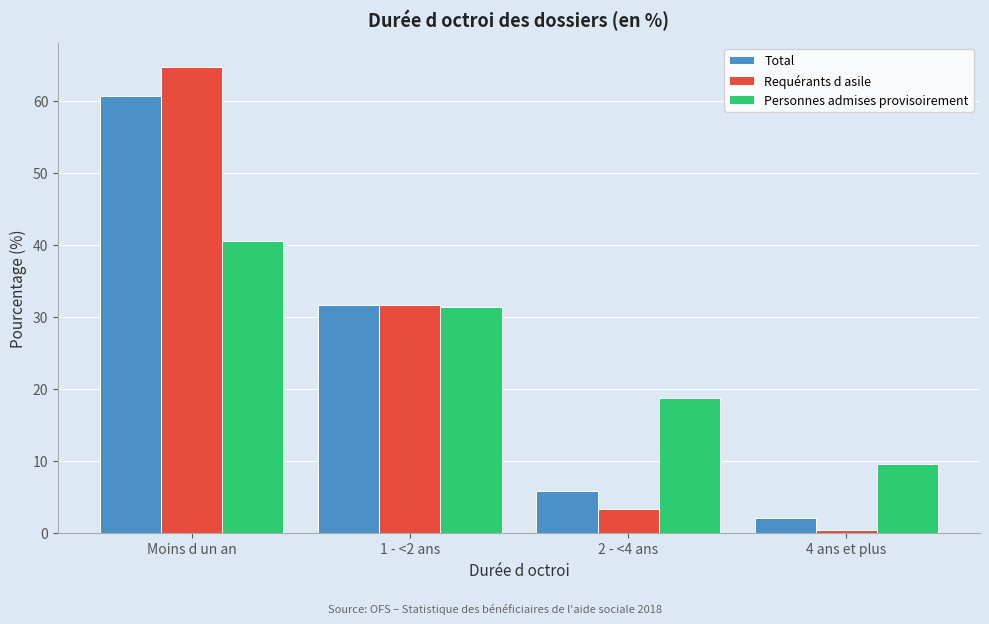

Reading left to right, list all the values displayed in this chart.

Total: 60.6	31.6	5.8	2.0
Requérants d asile: 64.7	31.6	3.2	0.4
Personnes admises provisoirement: 40.5	31.3	18.7	9.5